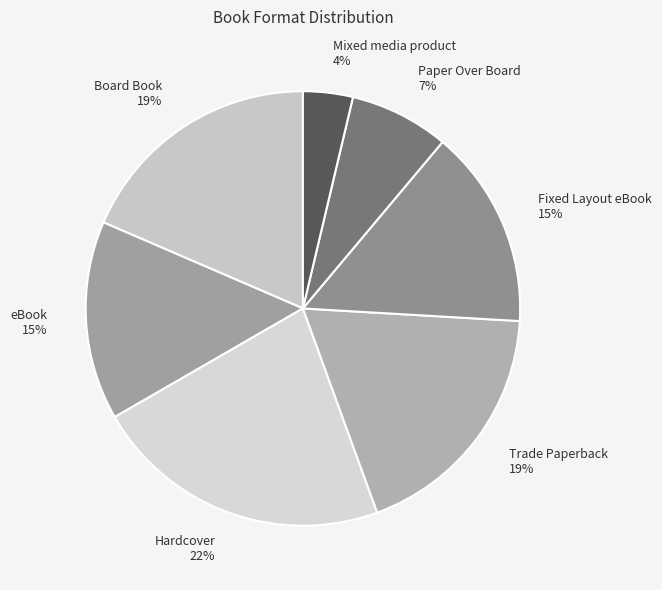

Is the sum of Fixed Layout eBook and Paper Over Board greater than half?

No